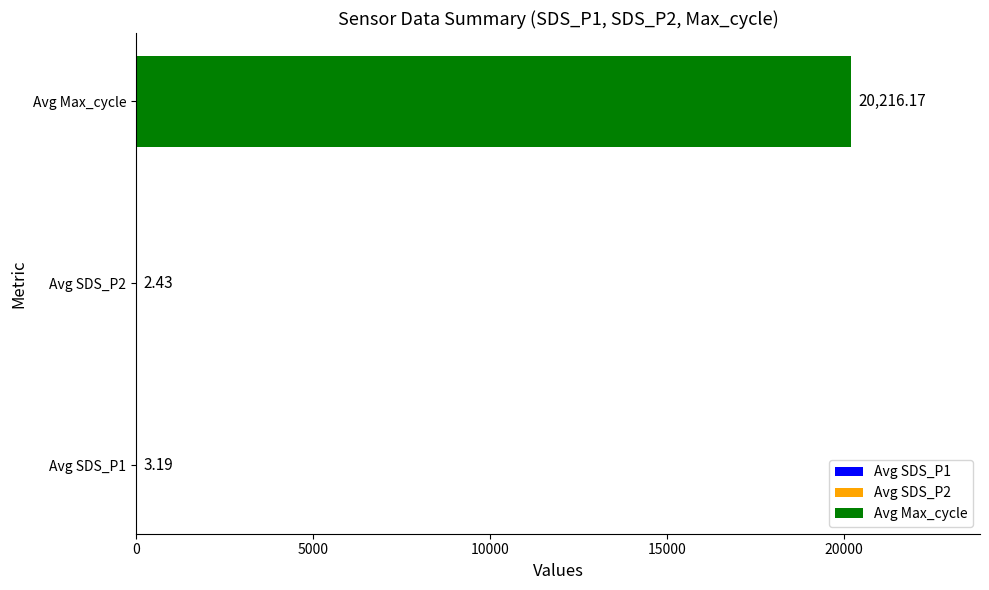

What is the change in value from Avg SDS_P1 to Avg SDS_P2?

-0.8